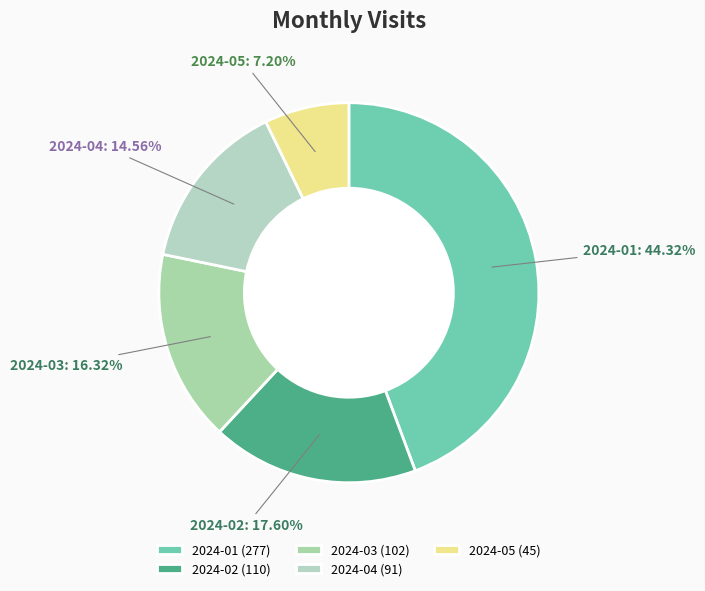

What percentage is the 2024-03 slice, to the nearest percent?

16%